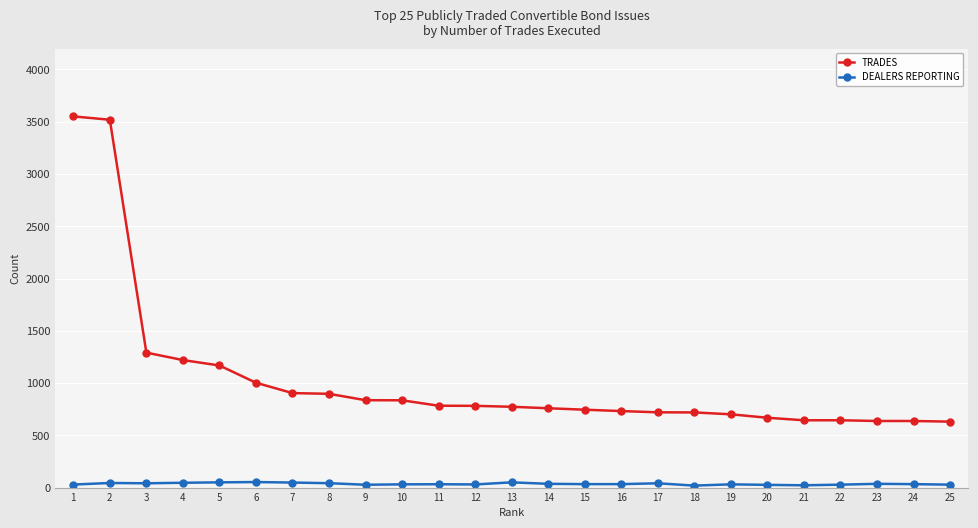

True or false: DEALERS REPORTING and TRADES intersect in this chart.

False